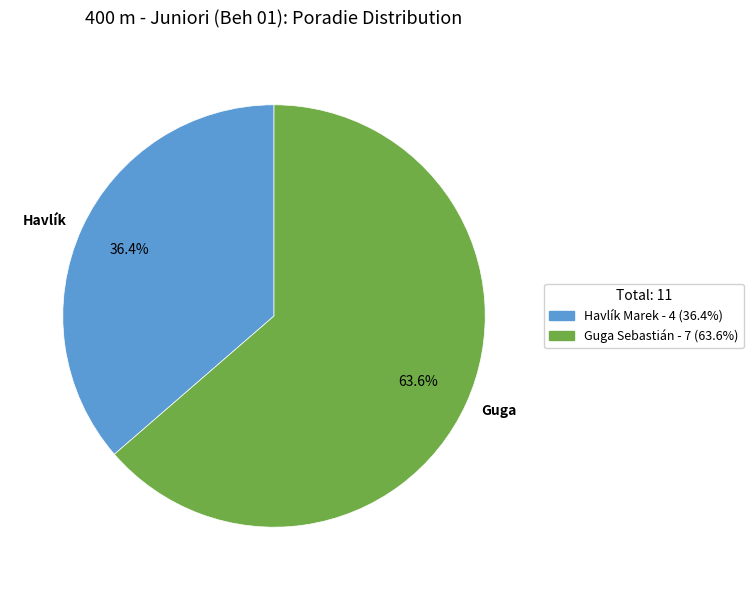

How many slices are in this pie chart?

2